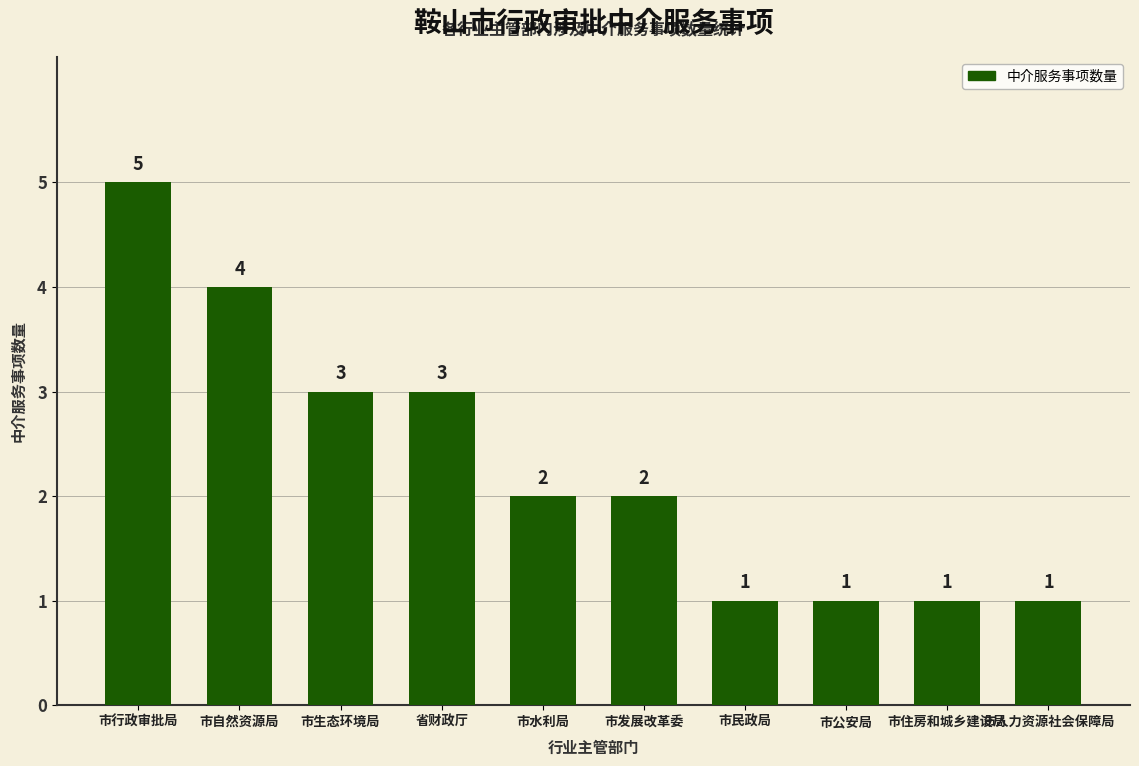

Between 省财政厅 and 市发展改革委, which is larger?

省财政厅